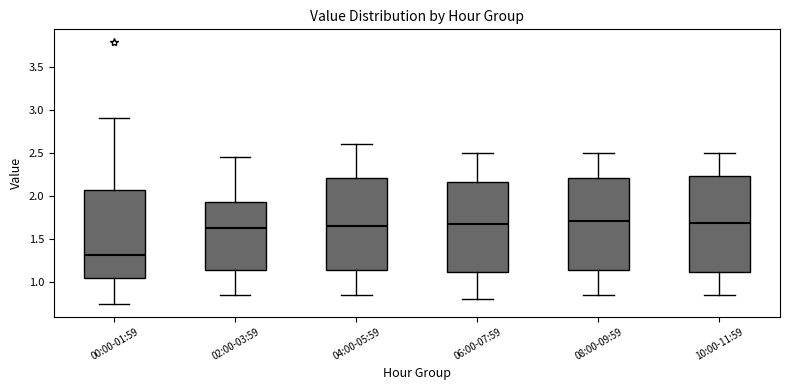

Where does the upper whisker of the box for 06:00-07:59 end on the y-axis? The values are not printed on the chart, so give them approximately, as read against the axis.

2.50